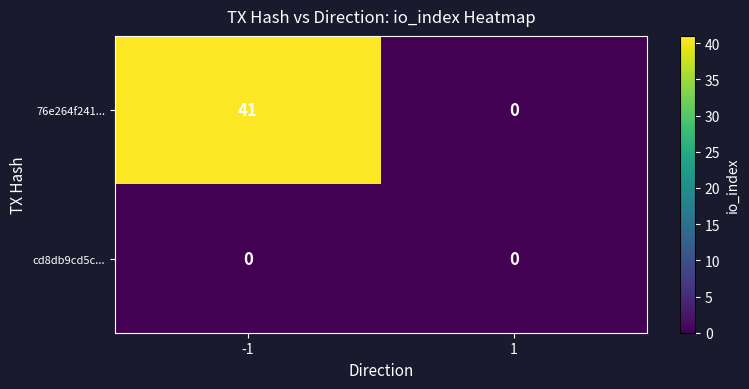

What is the spread (max minus min) of values at -1?

41